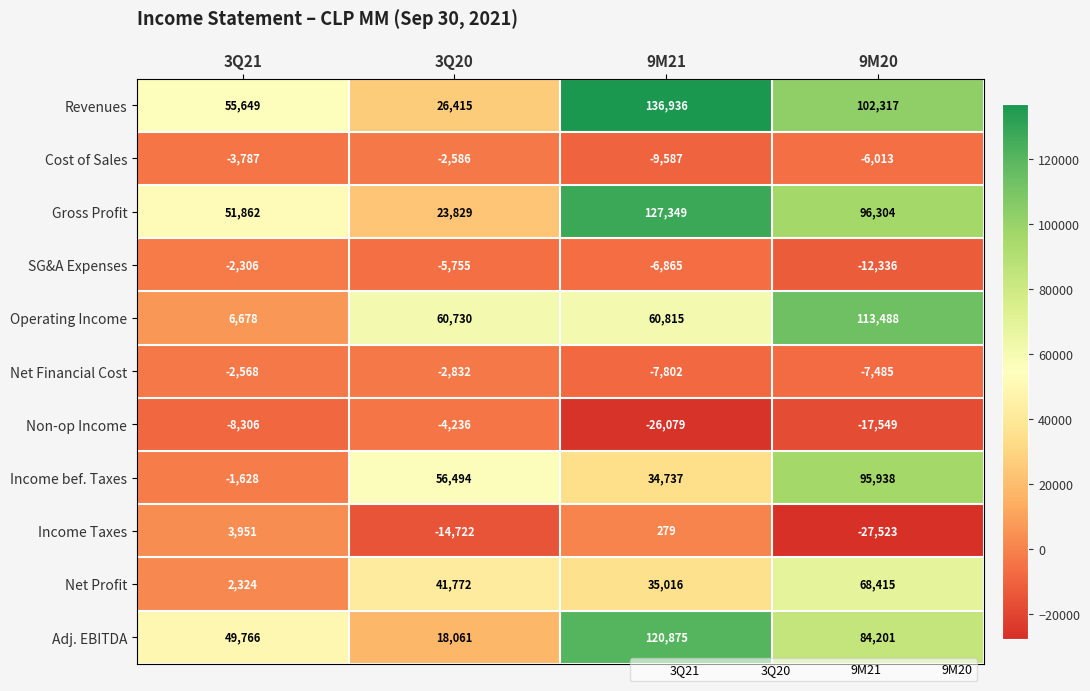

At which category is the sum across all series the highest?

9M20